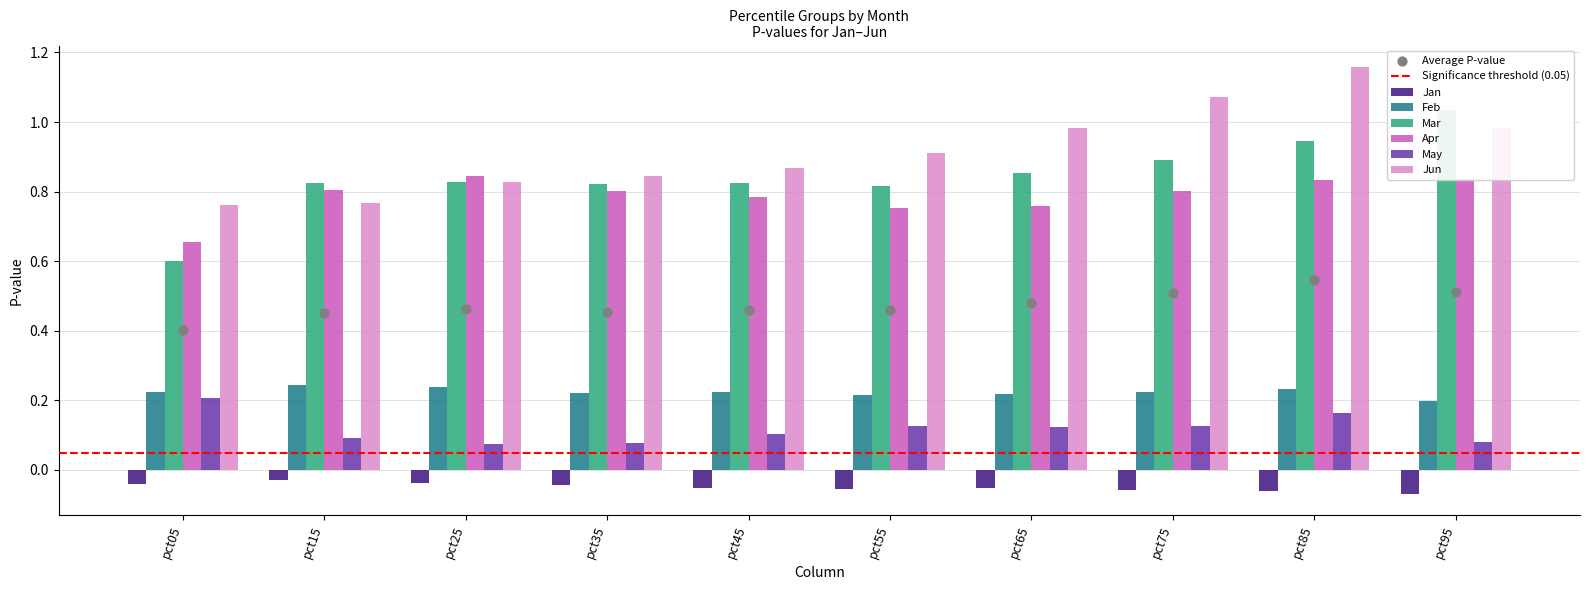

What are all the series names shown in the legend?

Jan, Feb, Mar, Apr, May, Jun